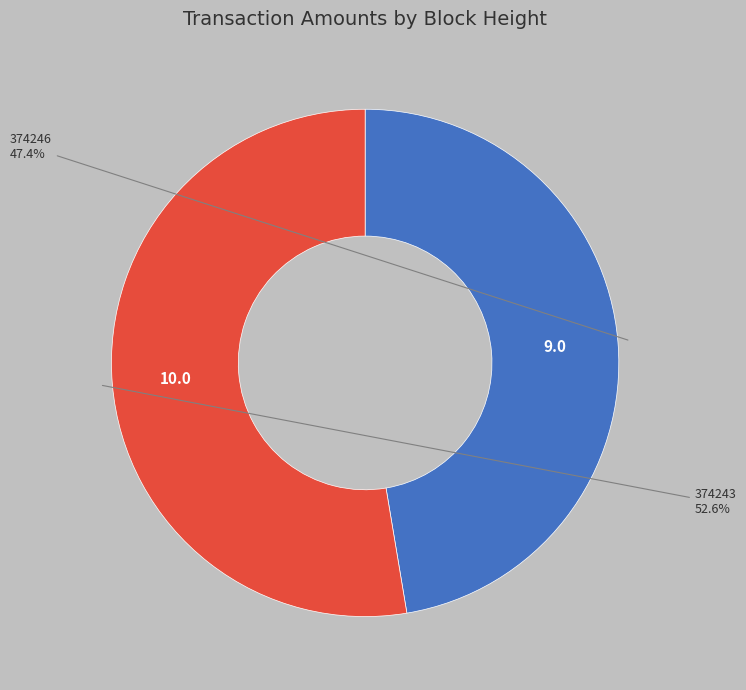

Is there any slice that represents more than half of the pie?

Yes